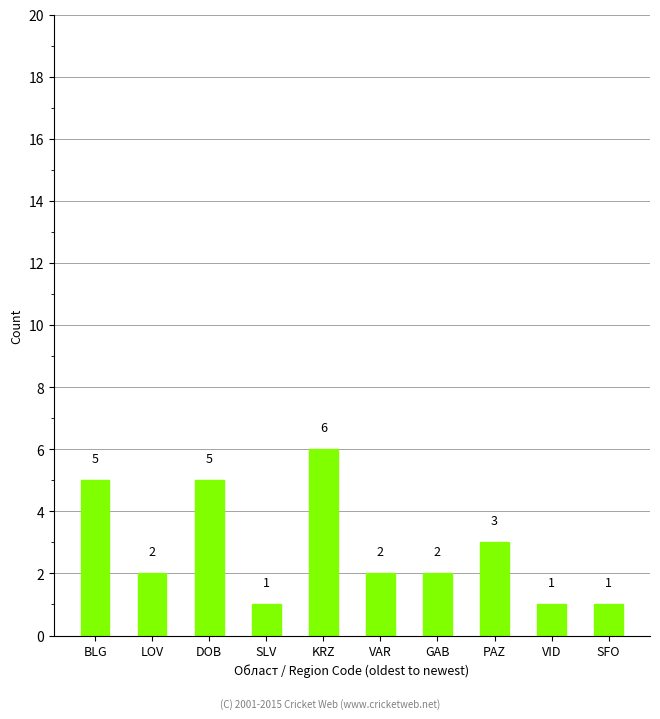

How many values are between 1 and 5?

9